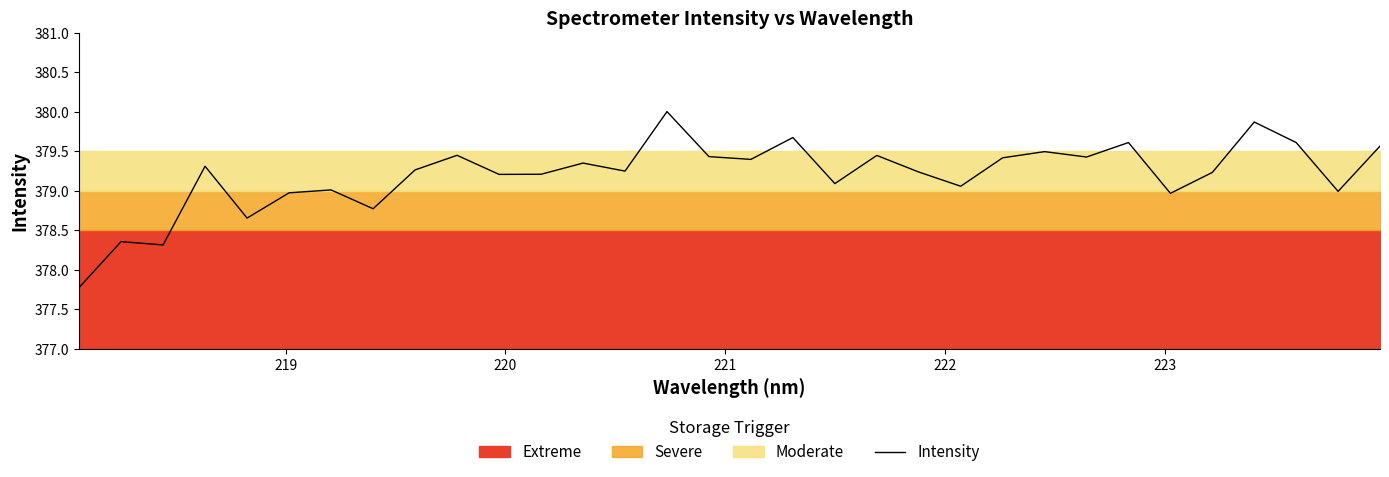

What is the highest value of the Intensity series?

380.0